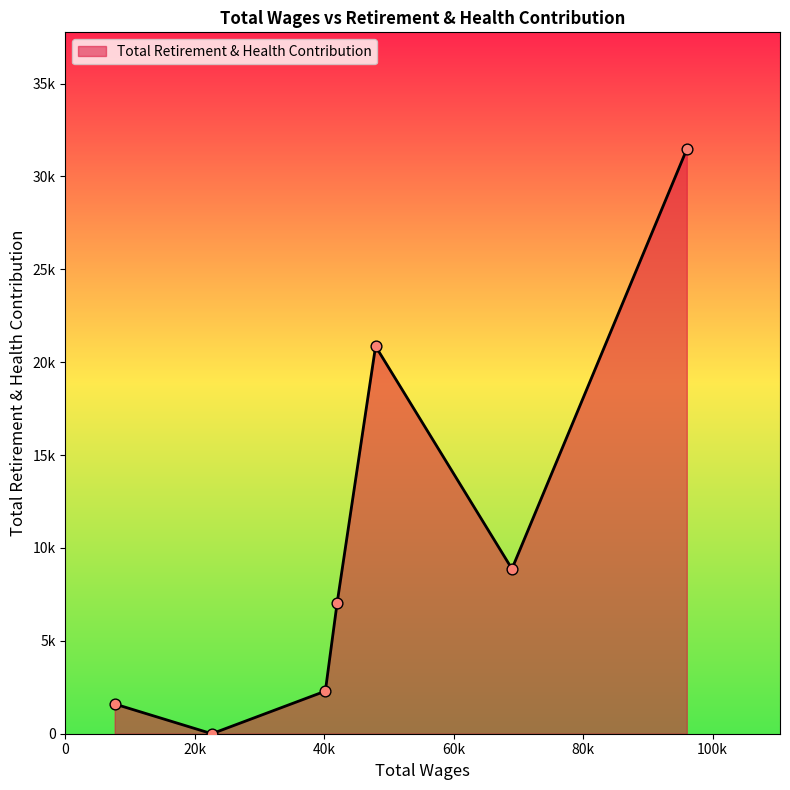

Is this an area chart (filled region under the line)?

Yes